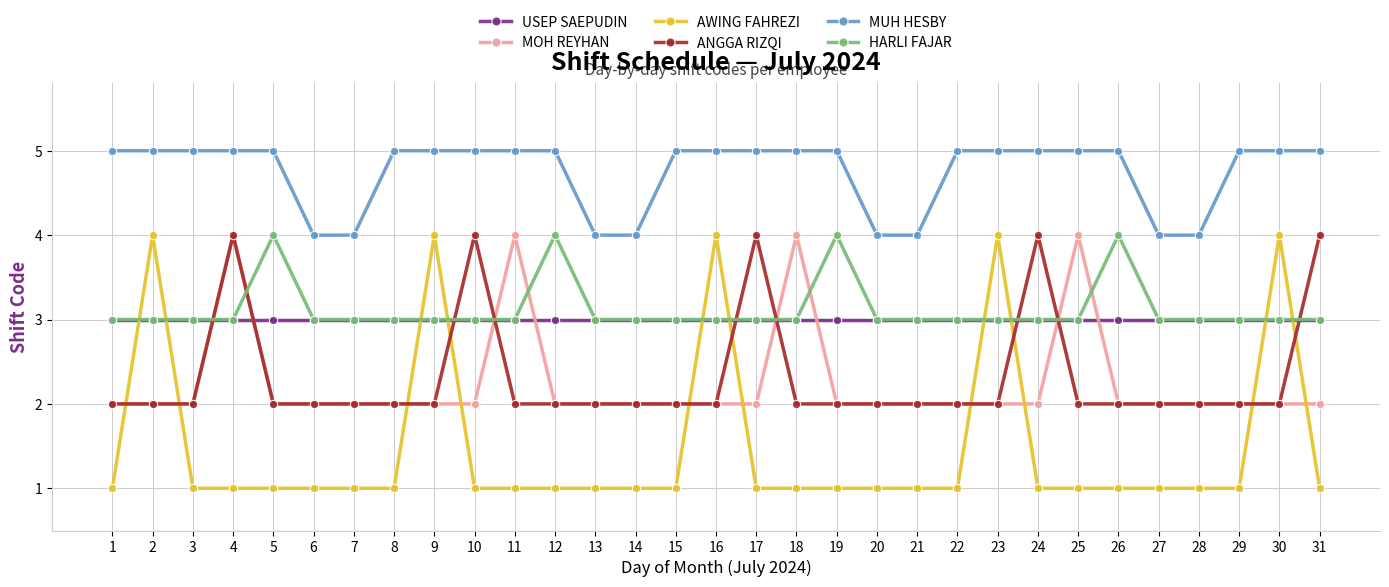

Which series changed the most between 3 and 25?

MOH REYHAN